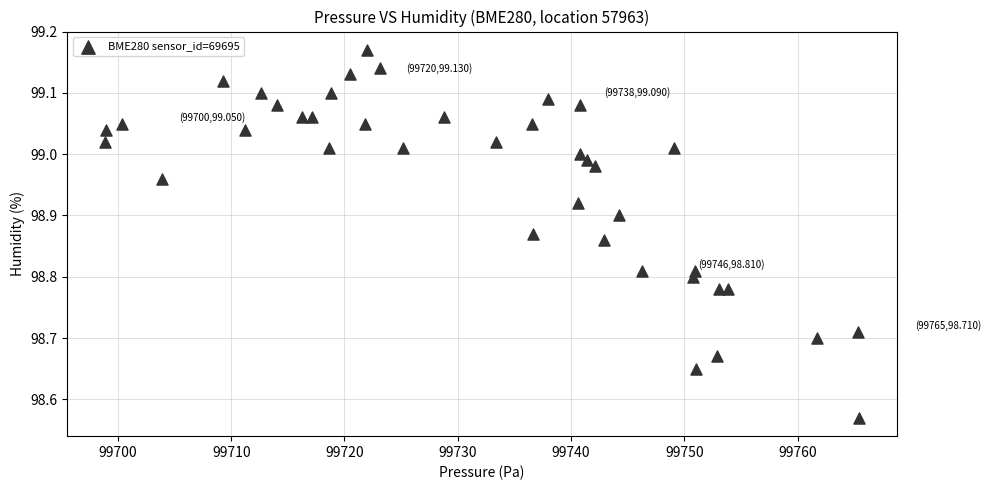

How many data points are displayed?

40